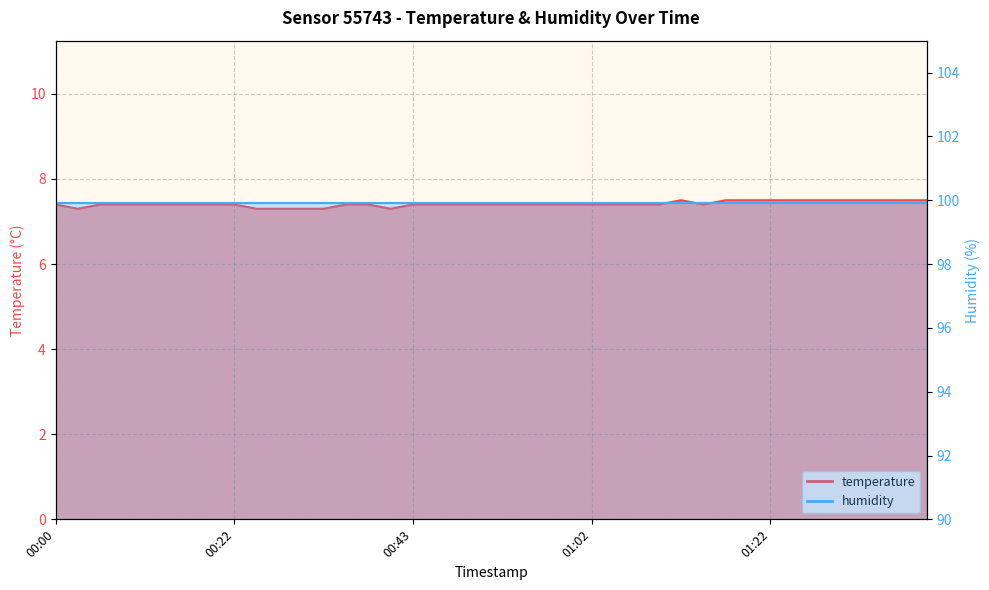

Which has a higher value, 2024-03-02T00:20:22 or 2024-03-02T00:33:21?

2024-03-02T00:20:22